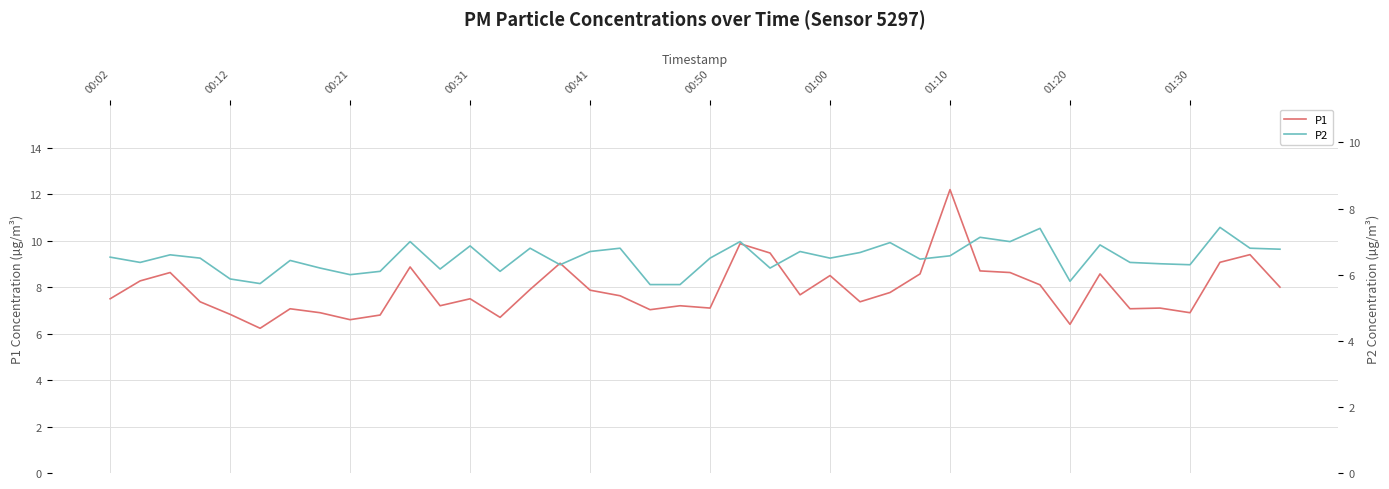

True or false: P2 and P1 cross at least once.

False